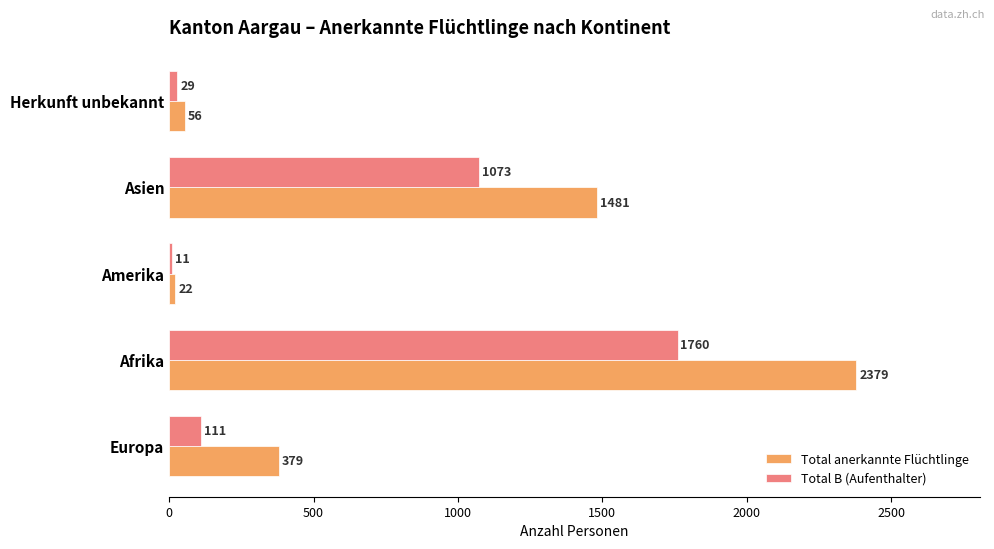

Which series changed the most between Europa and Herkunft unbekannt?

Total anerkannte Flüchtlinge